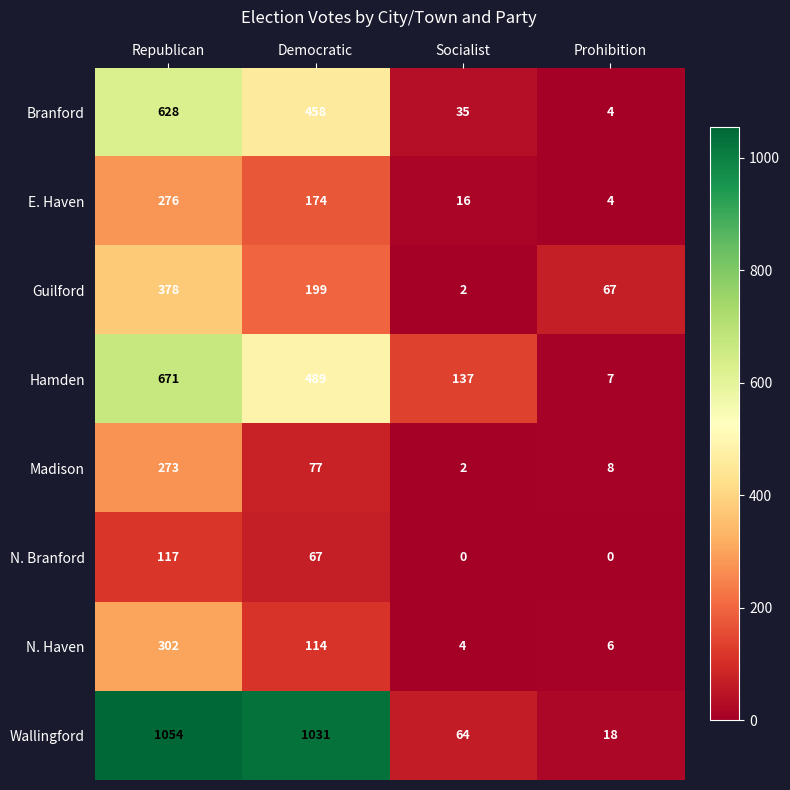

True or false: Madison has a value of 8 at Prohibition.

True